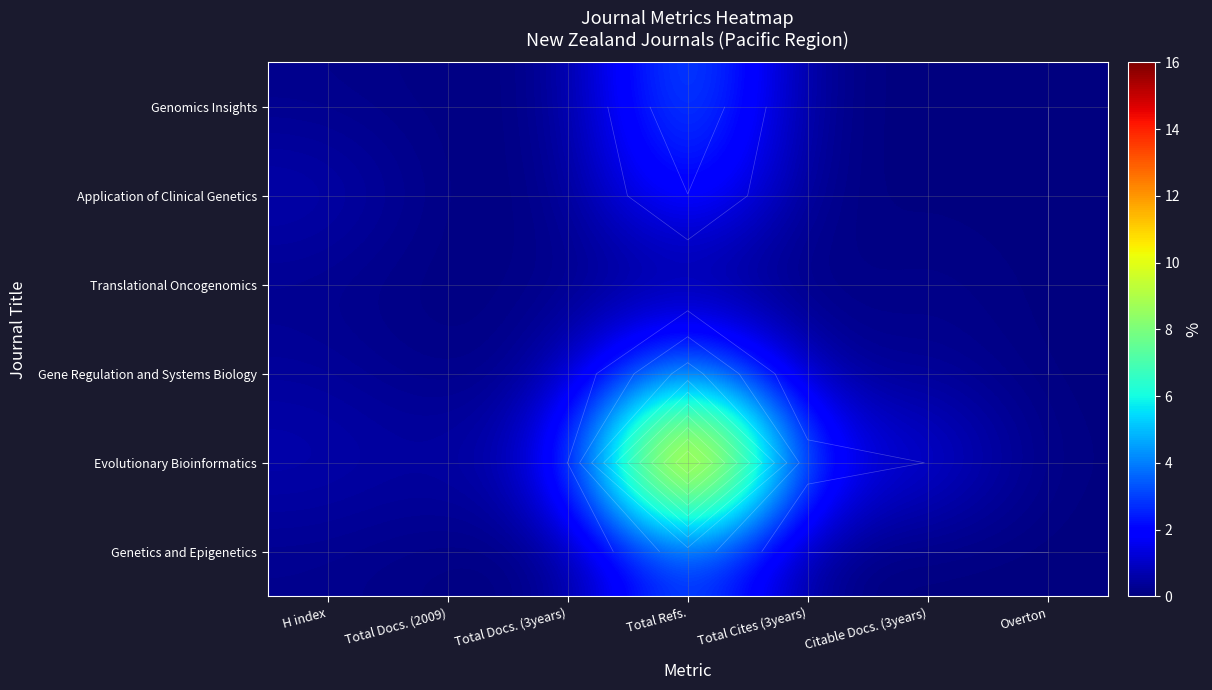

What is the difference between the maximum and minimum values in the Genomics Insights series?

4.2